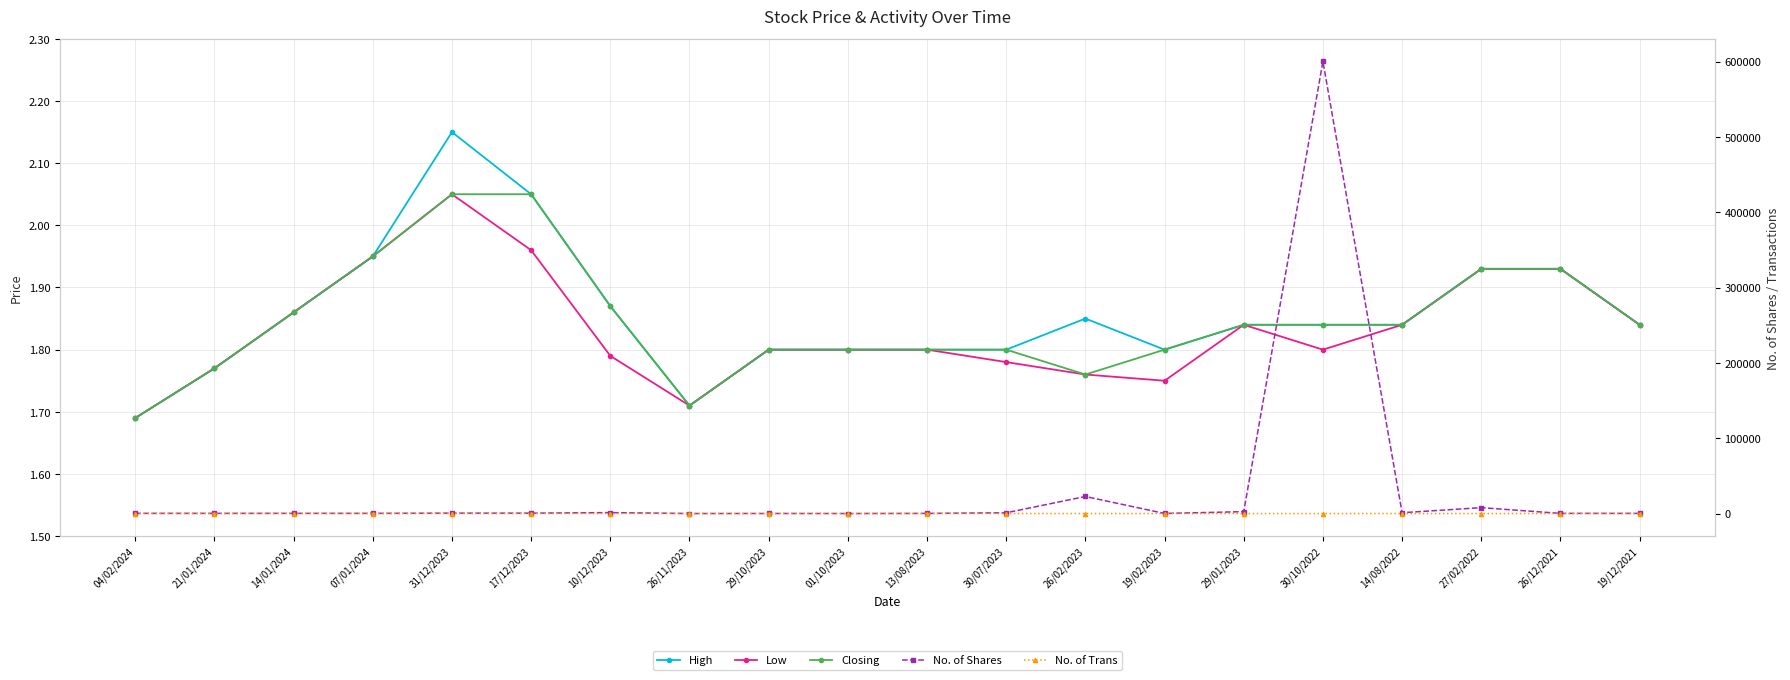

Read the Low value at 14/08/2022.

1.8